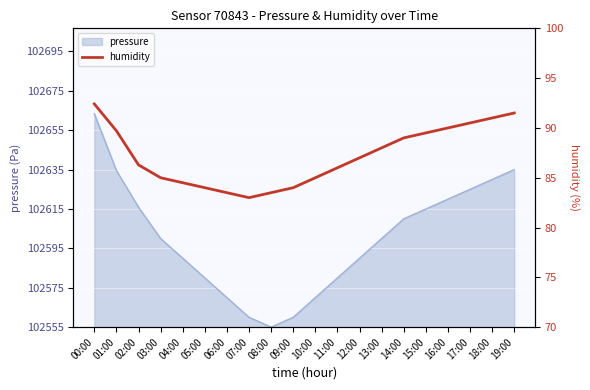

What is the label of the 3rd point from the right?

17:00